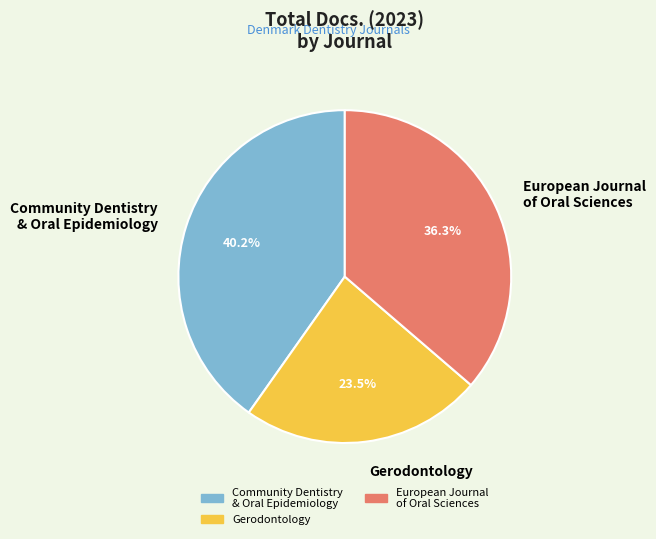

How much of the chart is everything except Gerodontology?

76.5%